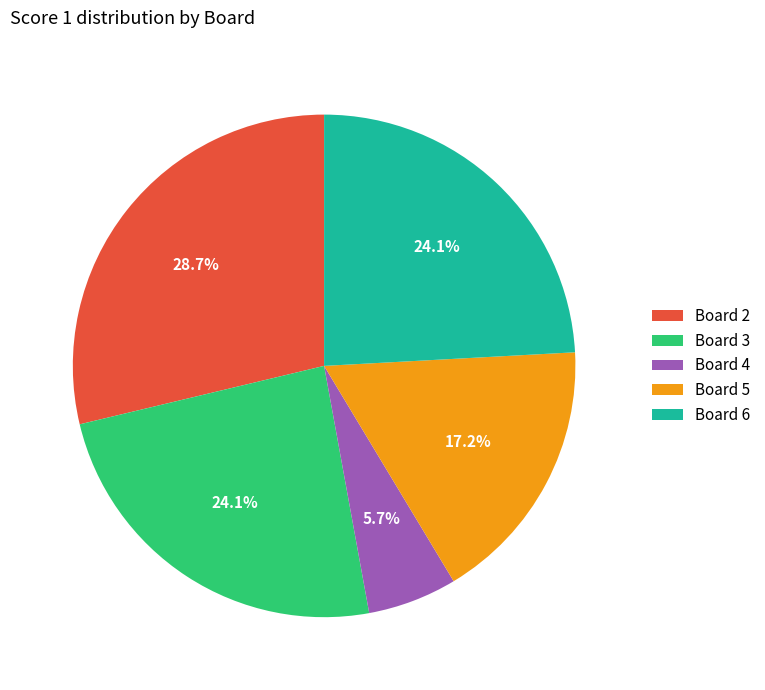

Does Board 2 account for over 50% of the chart?

No